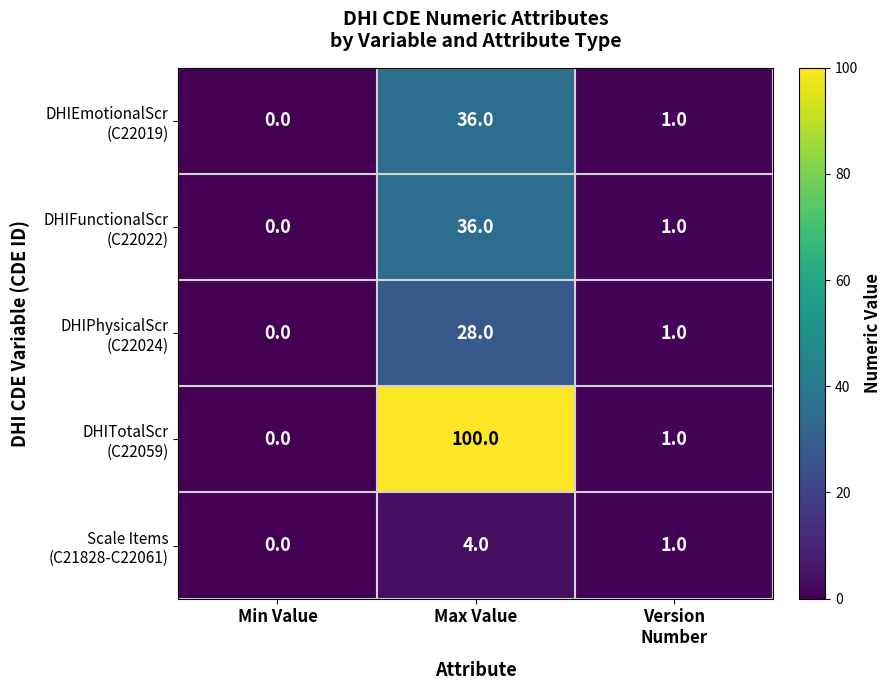

Which category has the lowest value across all series?

Min Value